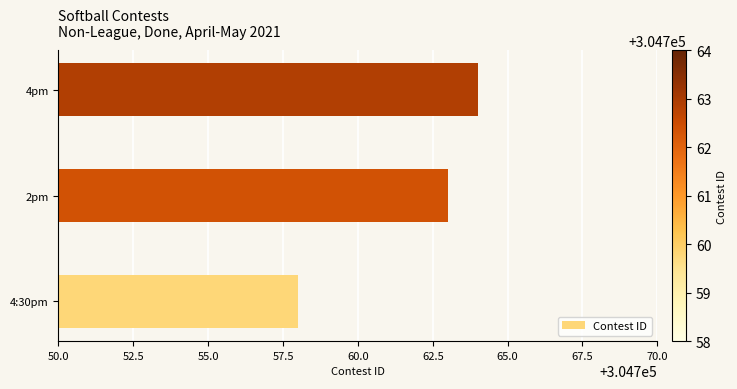

How many series are shown in this chart?

1